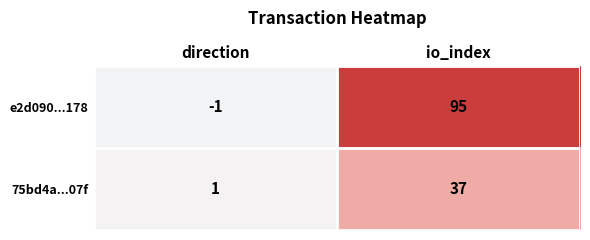

The 75bd4a...07f series shows 0 at direction. True or false?

False